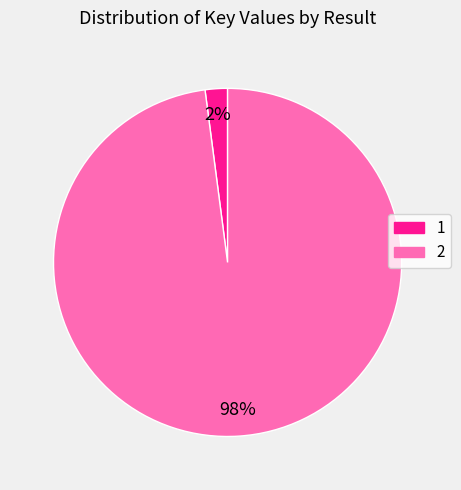

To the nearest percent, what is the difference between the 1 and 2 slice percentages?

96%